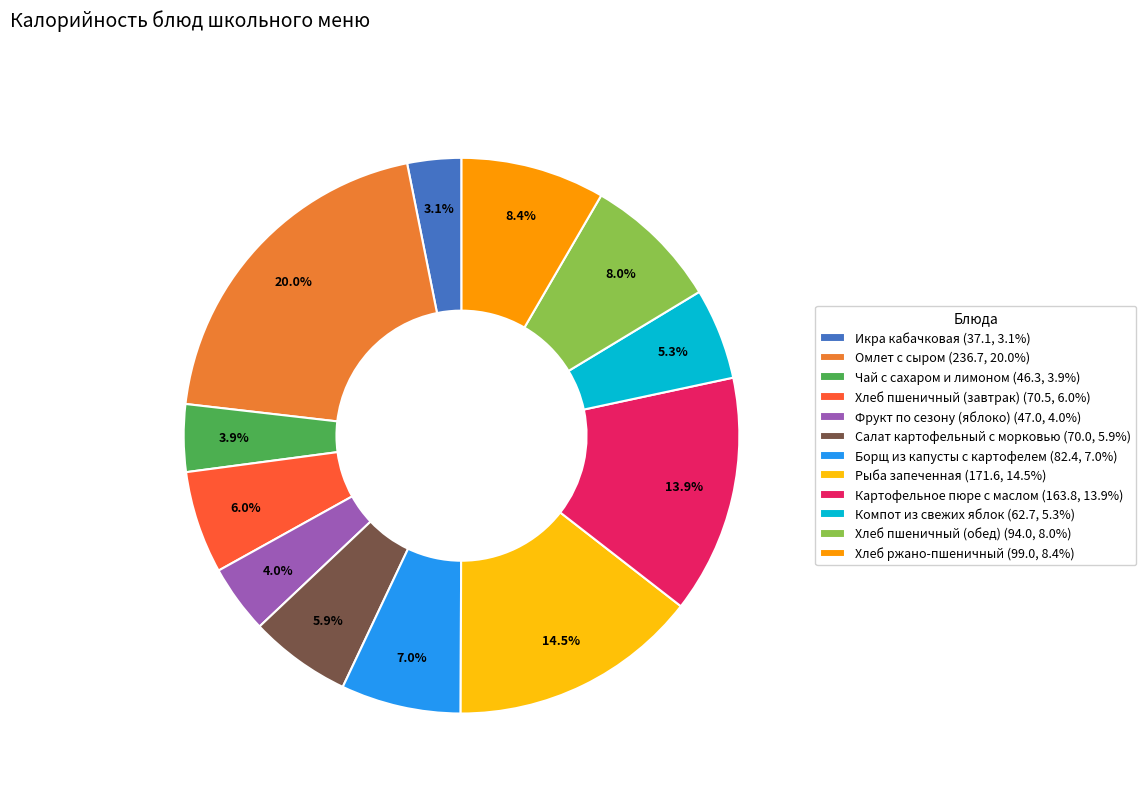

What is the ratio of the value at Хлеб пшеничный (завтрак) (70.5, 6.0%) to the value at Рыба запеченная (171.6, 14.5%)?

0.4